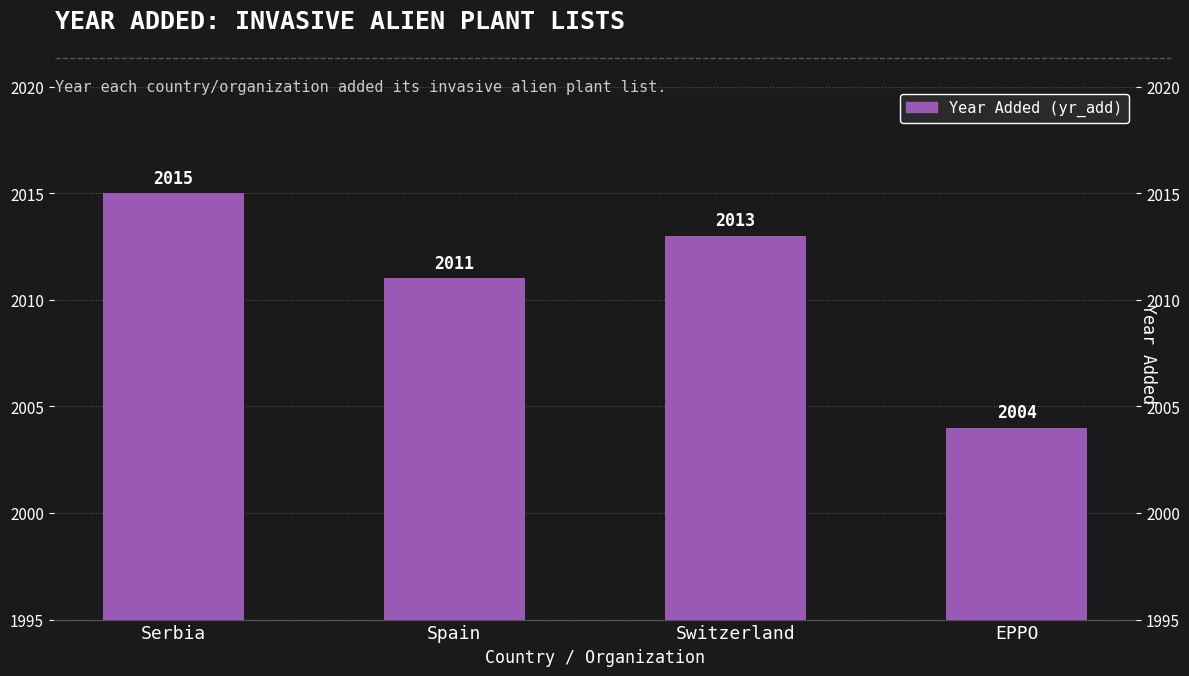

Where is the data nearest to the value 2009?

Spain